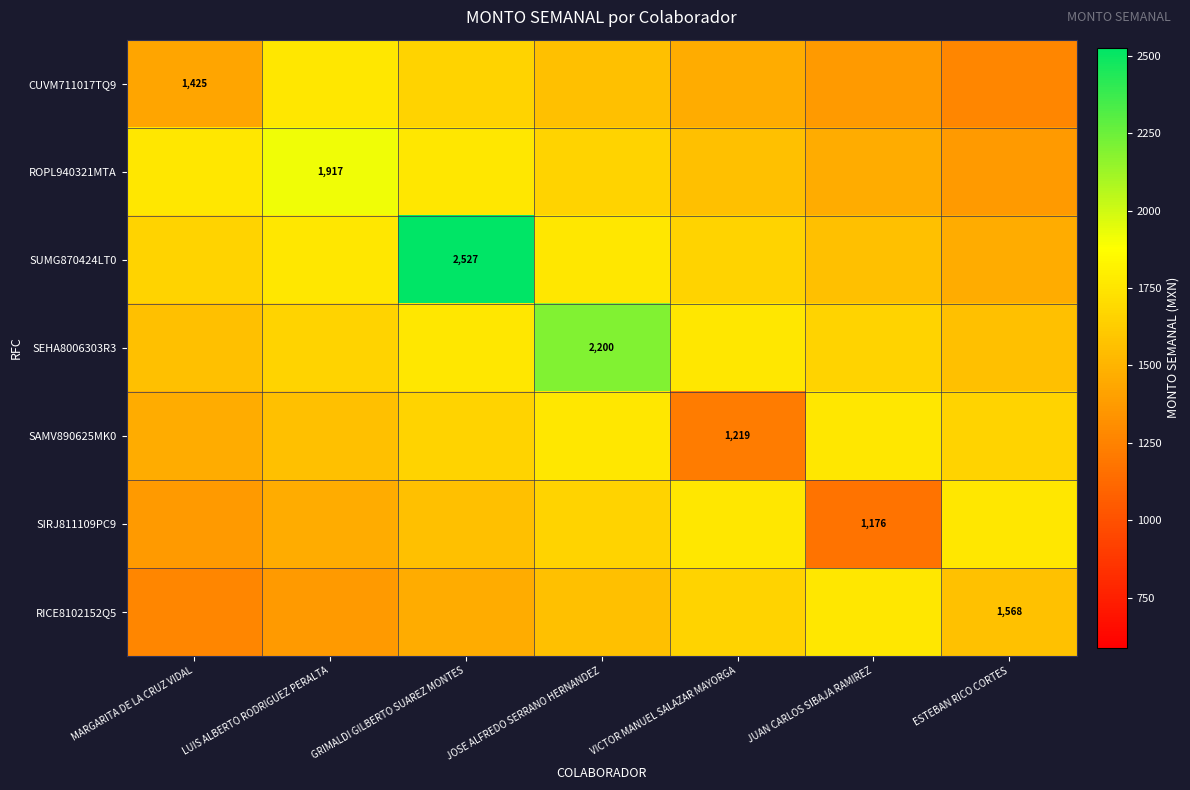

How many data points in ROPL940321MTA are above 1658?

4